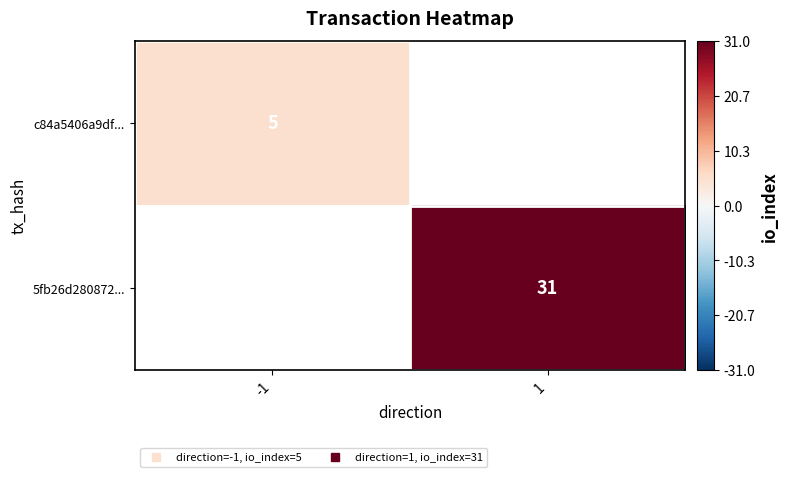

True or false: 5fb26d280872... has a value of 43.6 at 1.

False